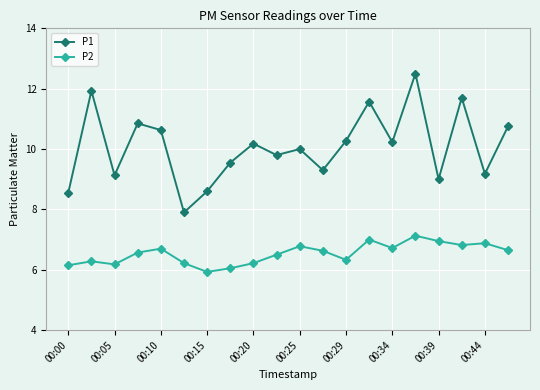

What is the minimum value shown in the chart?

5.9